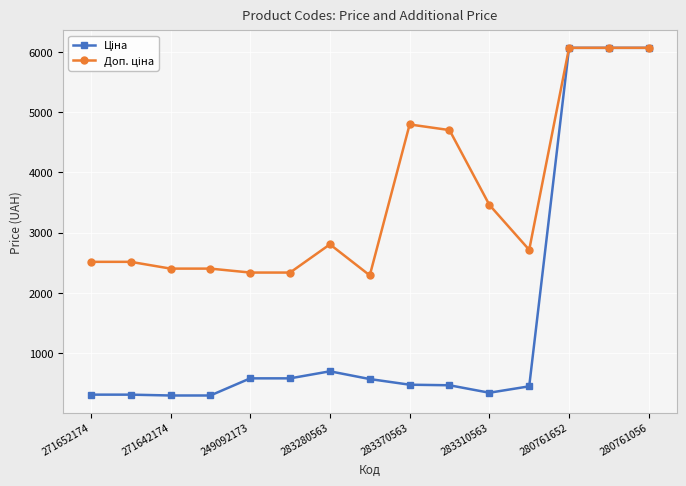

What is the maximum value shown in the chart?

6067.2